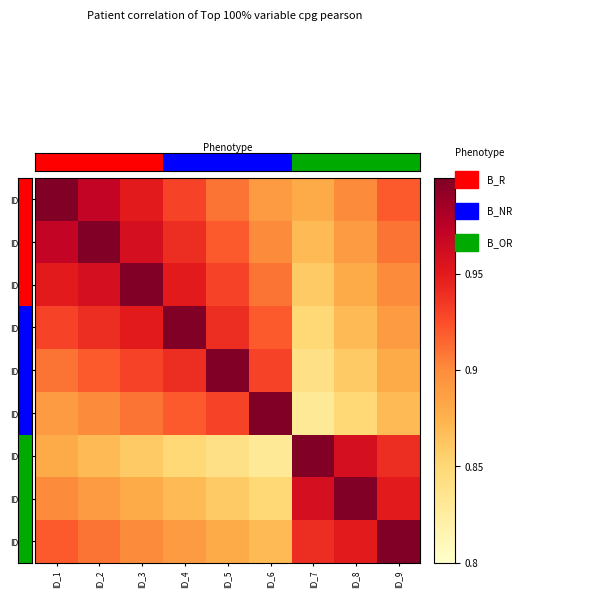

Reading left to right, extract all data points from this chart.

ID_1: ID_1=1.0	ID_2=1.0	ID_3=0.9	ID_4=0.9	ID_5=0.9	ID_6=0.9	ID_7=0.9	ID_8=0.9	ID_9=0.9
ID_2: ID_1=1.0	ID_2=1.0	ID_3=1.0	ID_4=0.9	ID_5=0.9	ID_6=0.9	ID_7=0.9	ID_8=0.9	ID_9=0.9
ID_3: ID_1=0.9	ID_2=1.0	ID_3=1.0	ID_4=0.9	ID_5=0.9	ID_6=0.9	ID_7=0.9	ID_8=0.9	ID_9=0.9
ID_4: ID_1=0.9	ID_2=0.9	ID_3=0.9	ID_4=1.0	ID_5=0.9	ID_6=0.9	ID_7=0.8	ID_8=0.9	ID_9=0.9
ID_5: ID_1=0.9	ID_2=0.9	ID_3=0.9	ID_4=0.9	ID_5=1.0	ID_6=0.9	ID_7=0.8	ID_8=0.9	ID_9=0.9
ID_6: ID_1=0.9	ID_2=0.9	ID_3=0.9	ID_4=0.9	ID_5=0.9	ID_6=1.0	ID_7=0.8	ID_8=0.8	ID_9=0.9
ID_7: ID_1=0.9	ID_2=0.9	ID_3=0.9	ID_4=0.8	ID_5=0.8	ID_6=0.8	ID_7=1.0	ID_8=1.0	ID_9=0.9
ID_8: ID_1=0.9	ID_2=0.9	ID_3=0.9	ID_4=0.9	ID_5=0.9	ID_6=0.8	ID_7=1.0	ID_8=1.0	ID_9=0.9
ID_9: ID_1=0.9	ID_2=0.9	ID_3=0.9	ID_4=0.9	ID_5=0.9	ID_6=0.9	ID_7=0.9	ID_8=0.9	ID_9=1.0